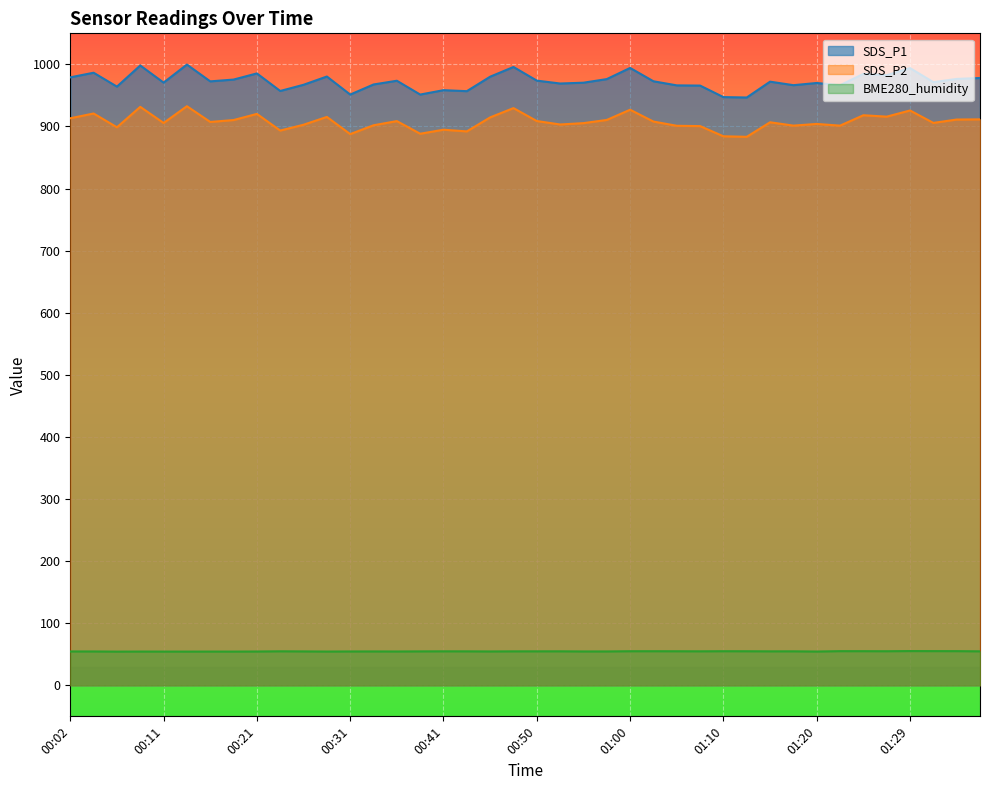

What is the lowest value of the BME280_humidity series?

54.2